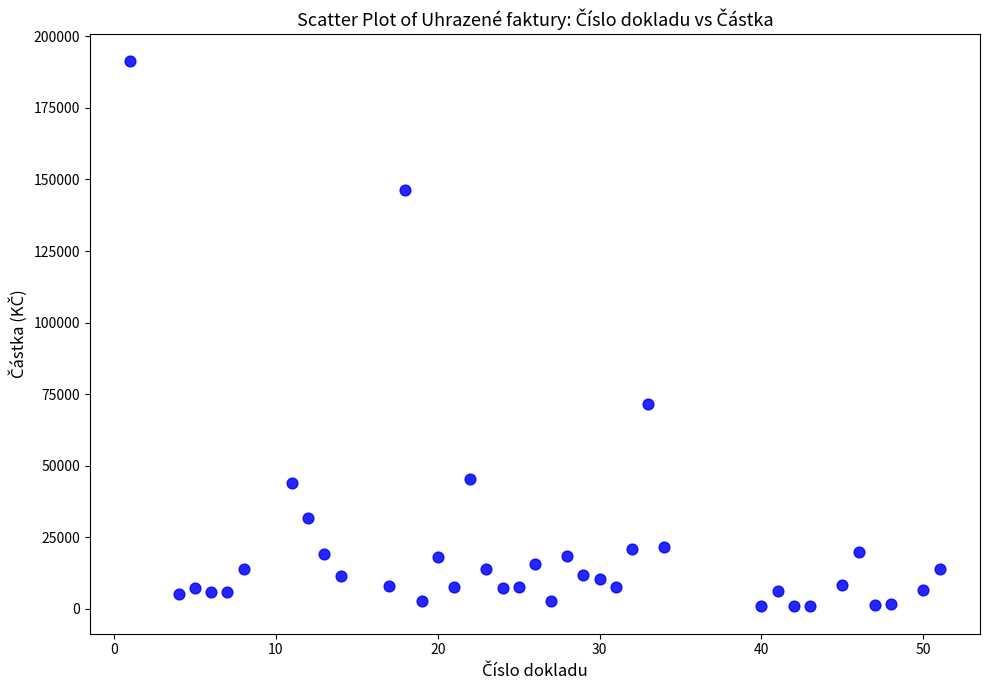

What is the range of Y values (max minus min)?

190370.0